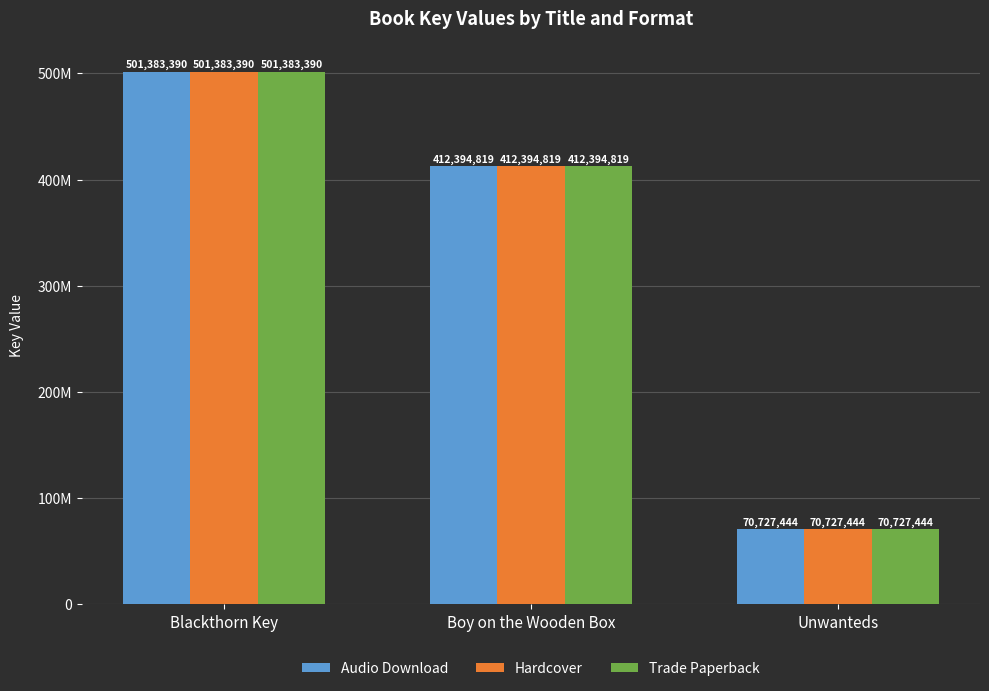

Which label corresponds to the largest value in the chart?

Blackthorn Key